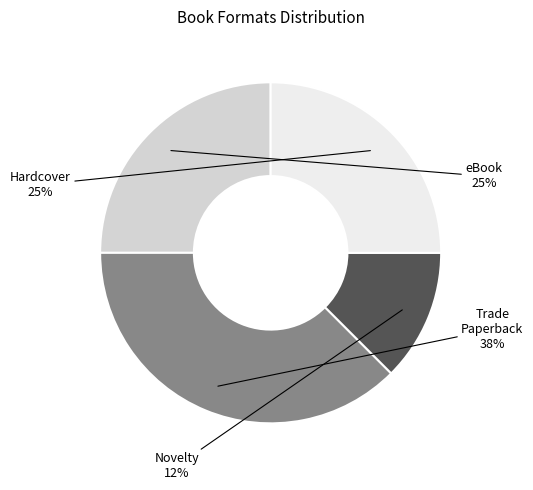

Is there a majority slice in this chart?

No